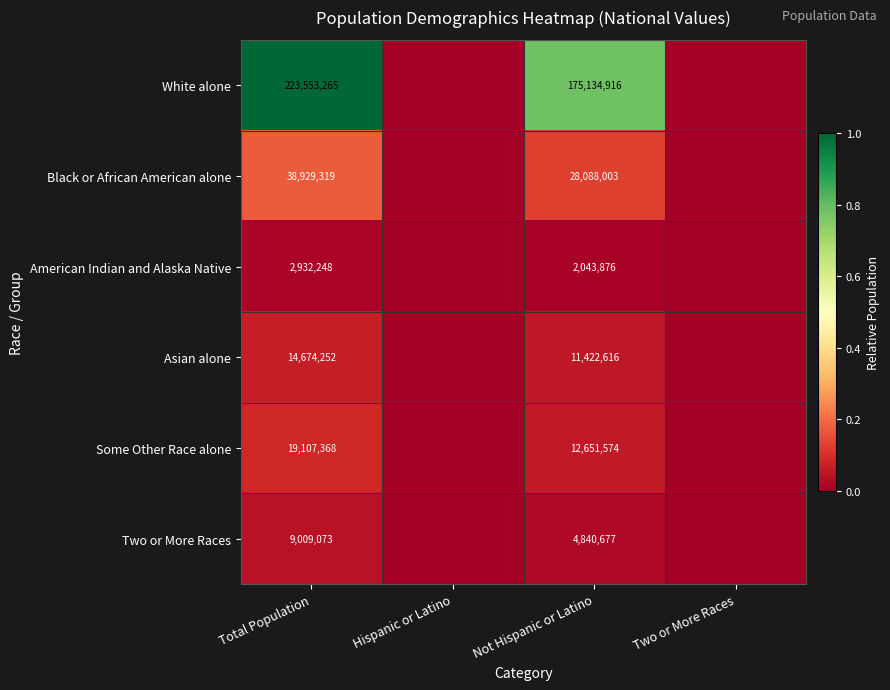

What is the difference between the highest and lowest values at Not Hispanic or Latino?

173091040